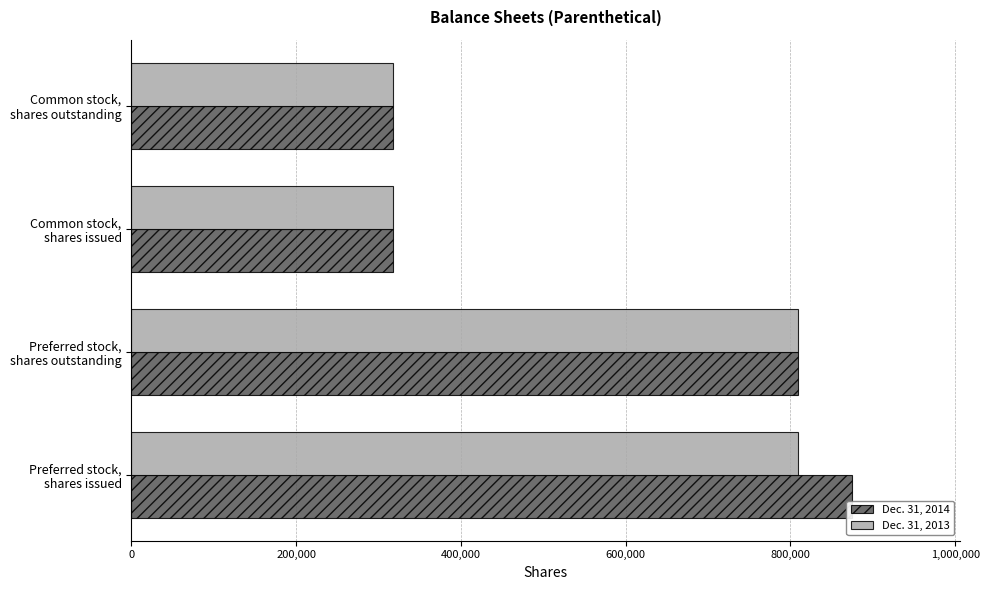

What is the lowest value of the Dec. 31, 2013 series?

317266